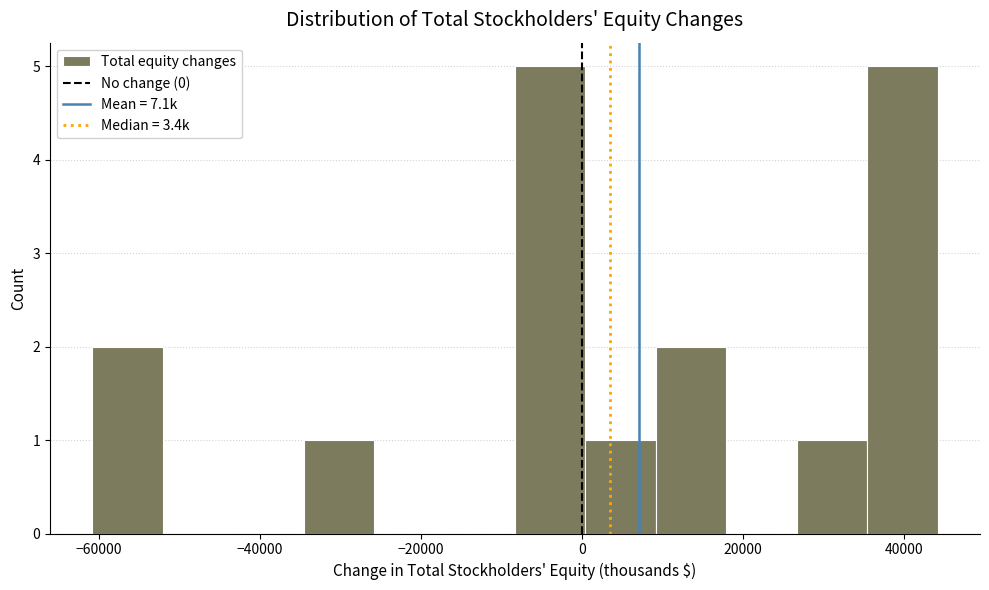

How tall is the bar that spans -60000 to -52000 on the x-axis? Neither the bar edges nor the heights are printed on the chart, so give them approximately, as read against the axes.

2